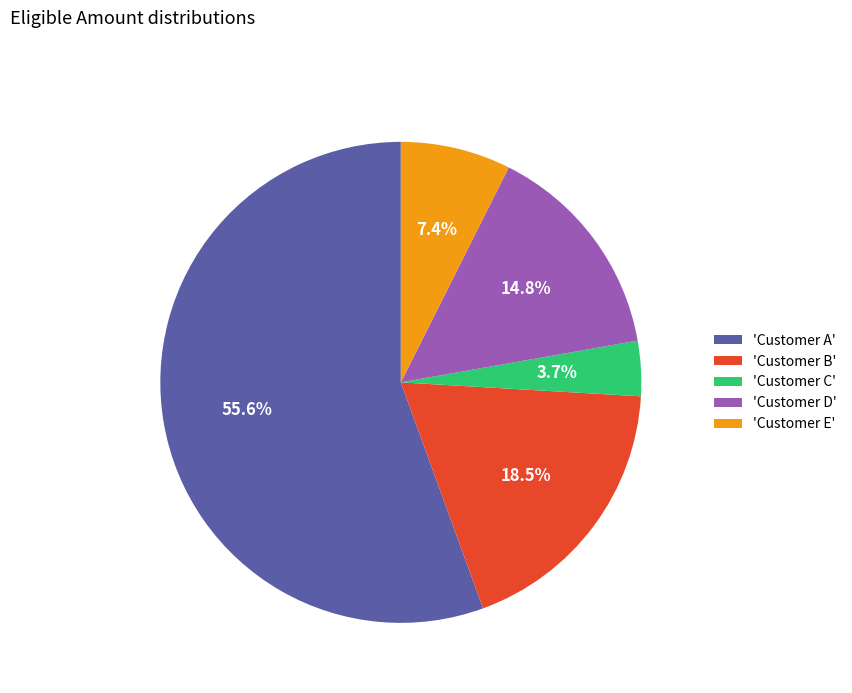

Combined, do 'Customer B' and 'Customer E' account for over 50%?

No